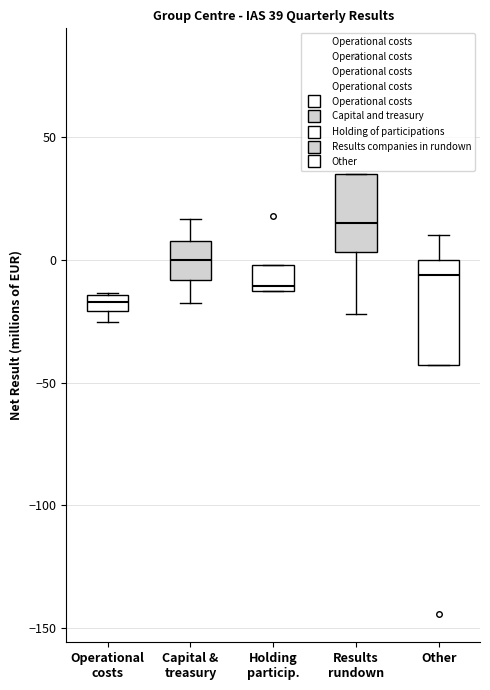

Which box is the tallest, from its lower edge to its upper edge?

Other